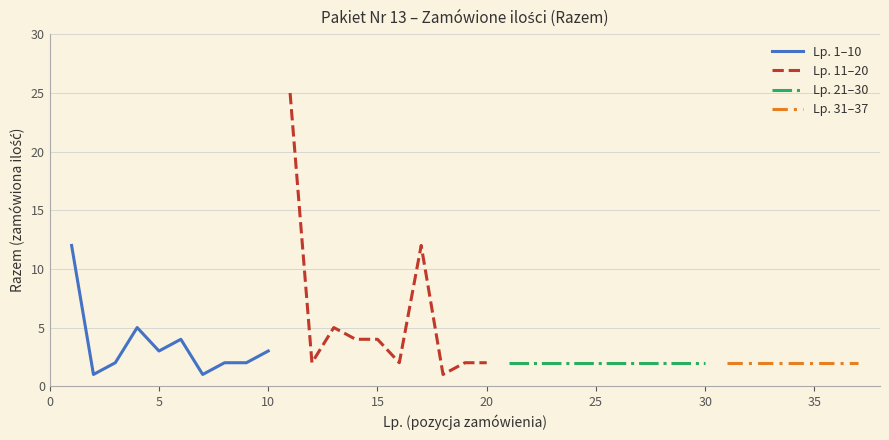

What is the difference between the Lp. 11-20 values at 7 and 3?

7